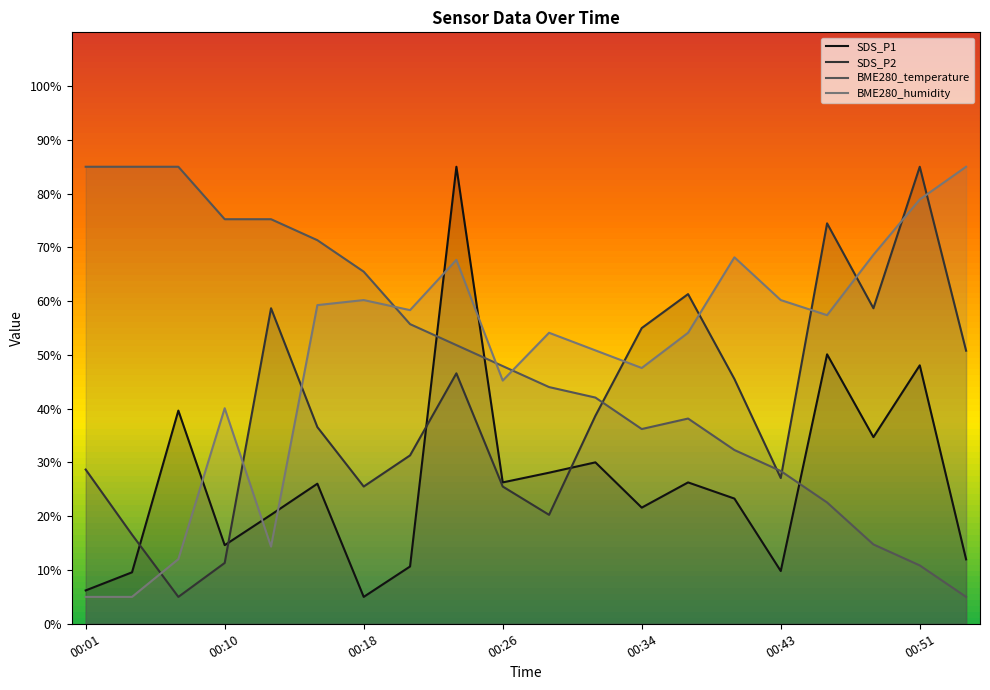

Where is the first local maximum for BME280_humidity?

00:10